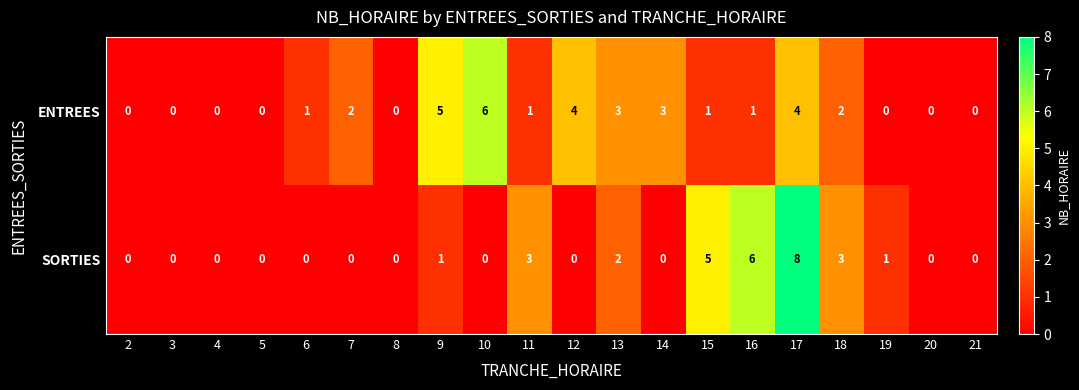

What value does the SORTIES series have at 15?

5